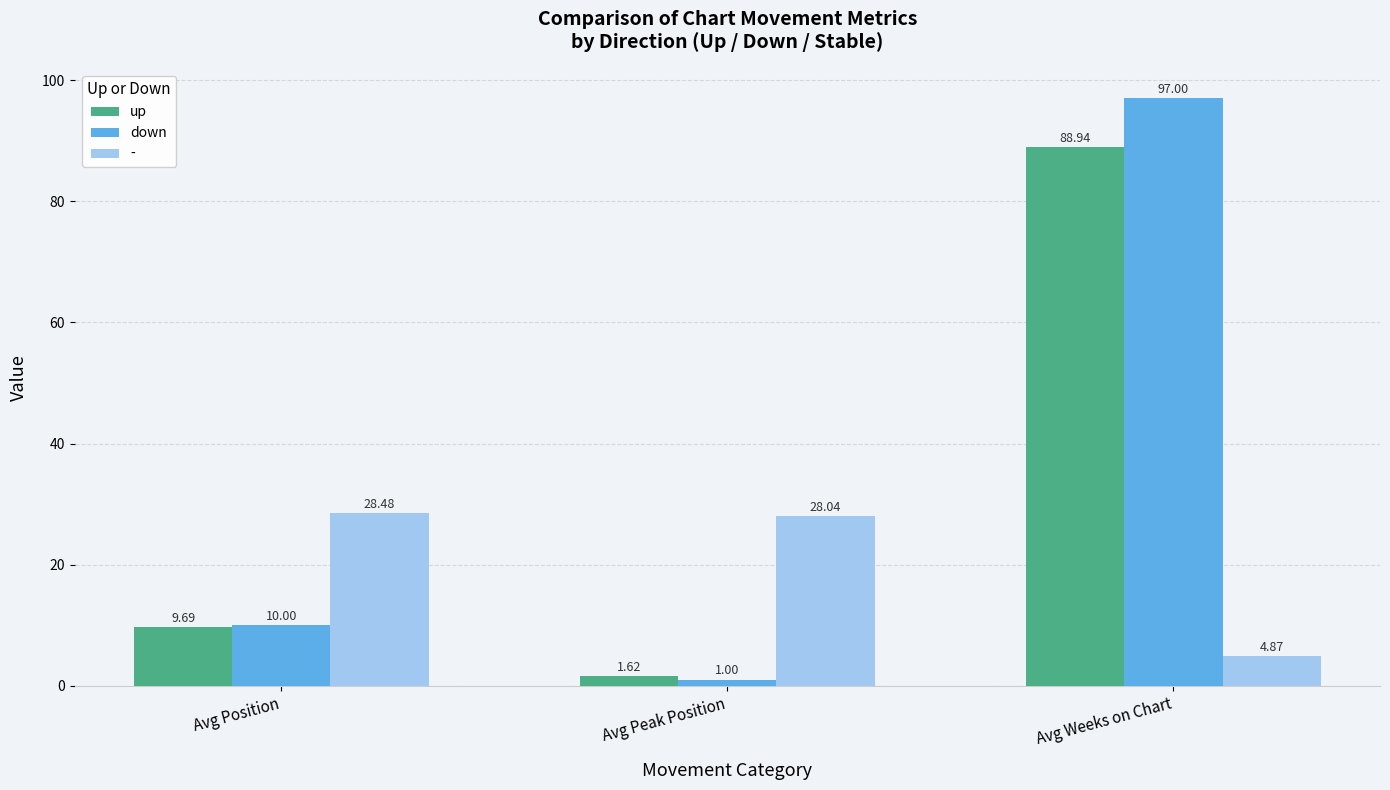

What is the value of the up bar at the 3rd from the left?

88.9